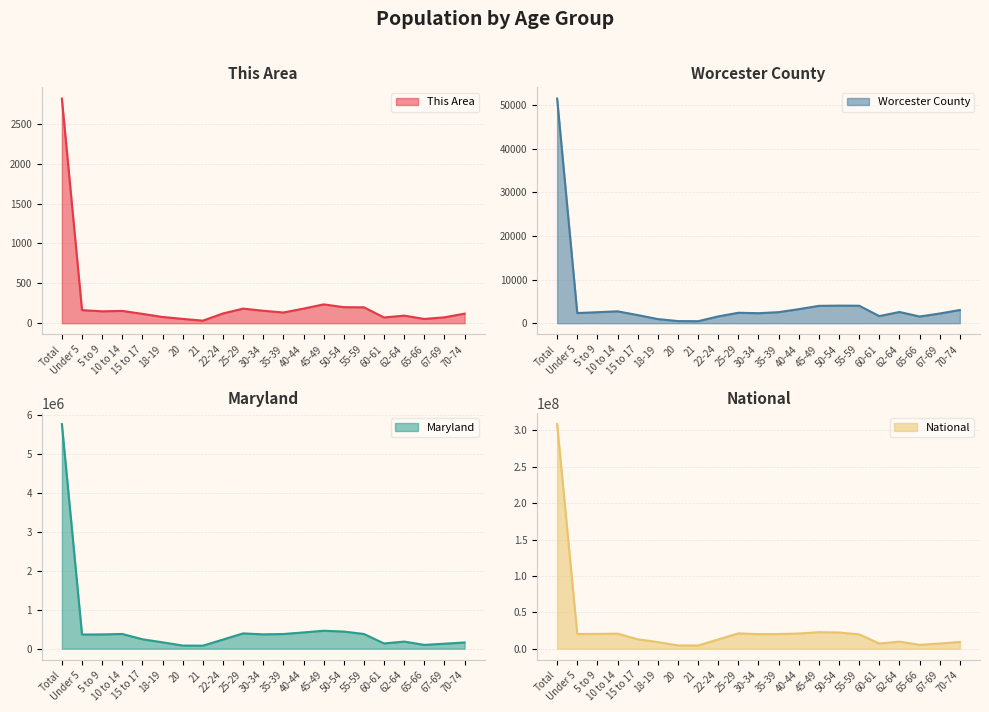

How many interior local valleys does the National series have?

5